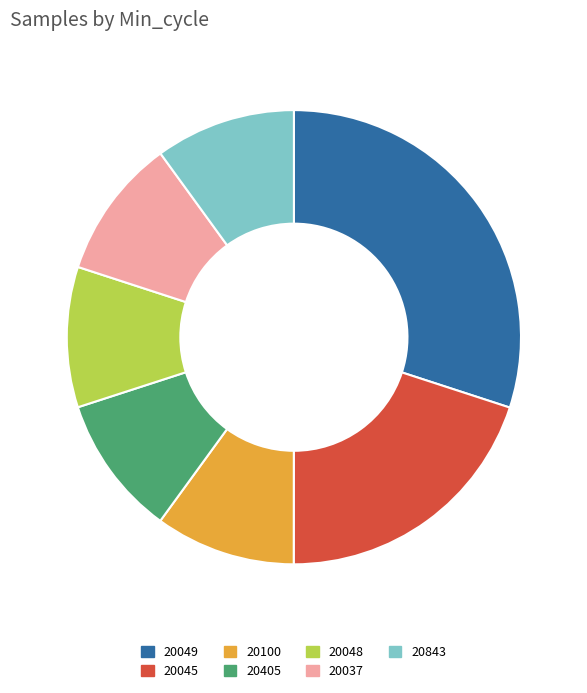

Which has a higher value, 20049 or 20045?

20049